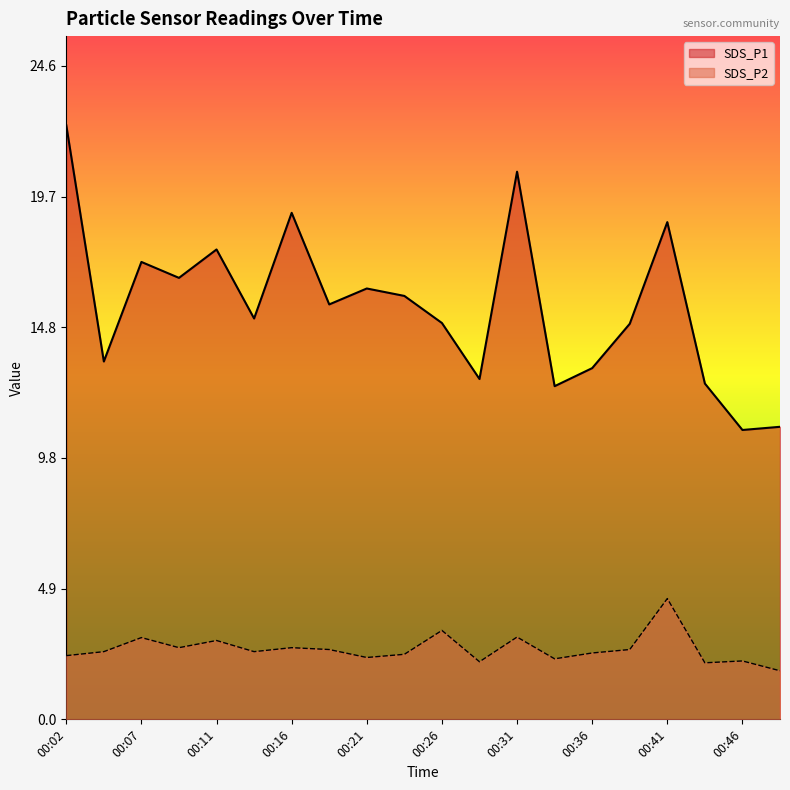

What is the average value of the SDS_P2 series?

2.7